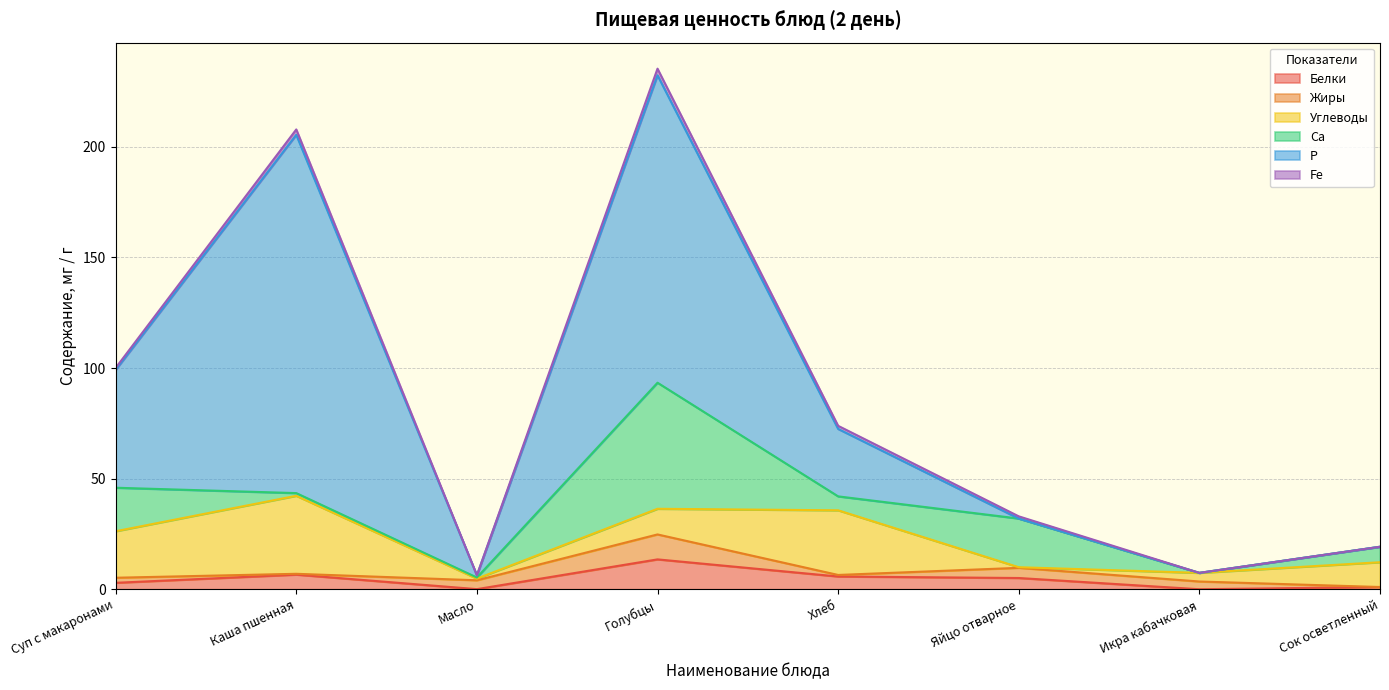

How many intersections are there between Углеводы and Жиры?

4